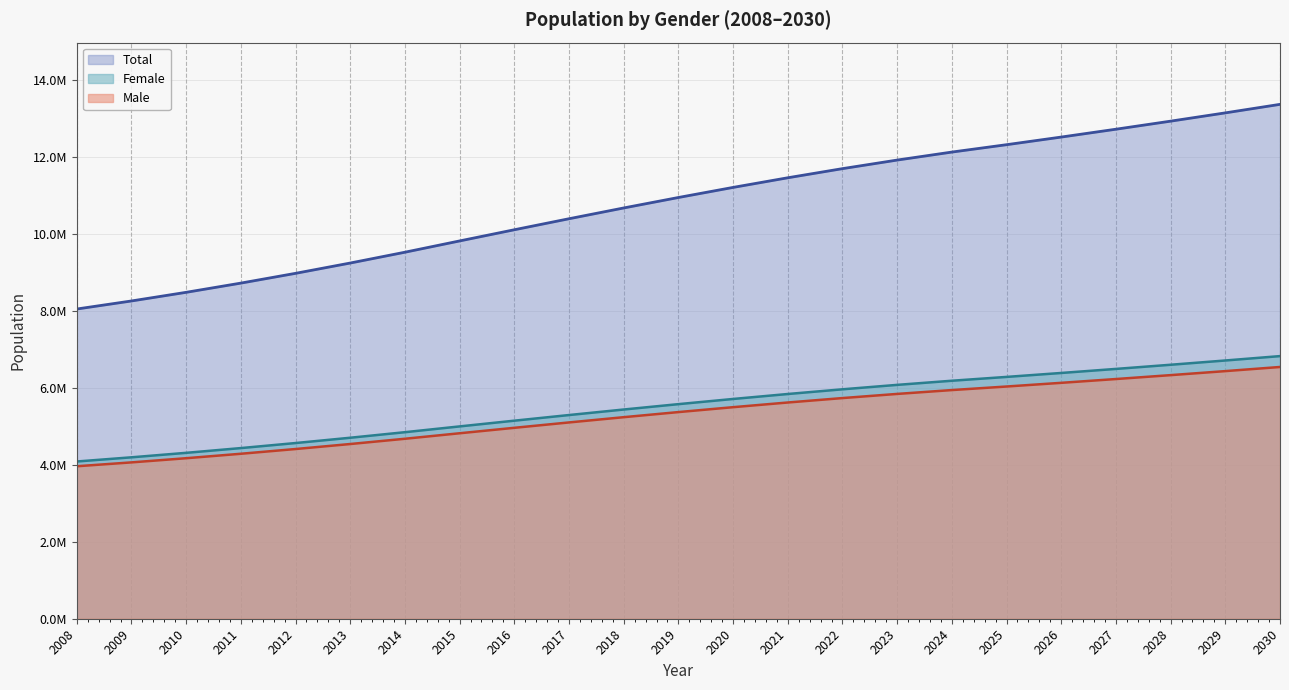

True or false: Total and Male cross at least once.

False